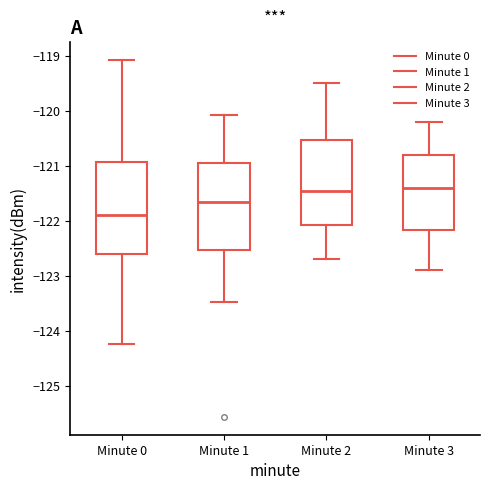

Reading left to right, transcribe this box plot: for each box, give where its median line is, the range the box spans, and where its two whiskers end, as read against the y-axis. The values are not printed on the chart, so give them approximately, as read against the axis.

Minute 0: median -121.9, box -122.6 to -120.9, whiskers -124.2 to -119.1
Minute 1: median -121.7, box -122.5 to -120.9, whiskers -123.5 to -120.1
Minute 2: median -121.4, box -122.1 to -120.5, whiskers -122.7 to -119.5
Minute 3: median -121.4, box -122.2 to -120.8, whiskers -122.9 to -120.2